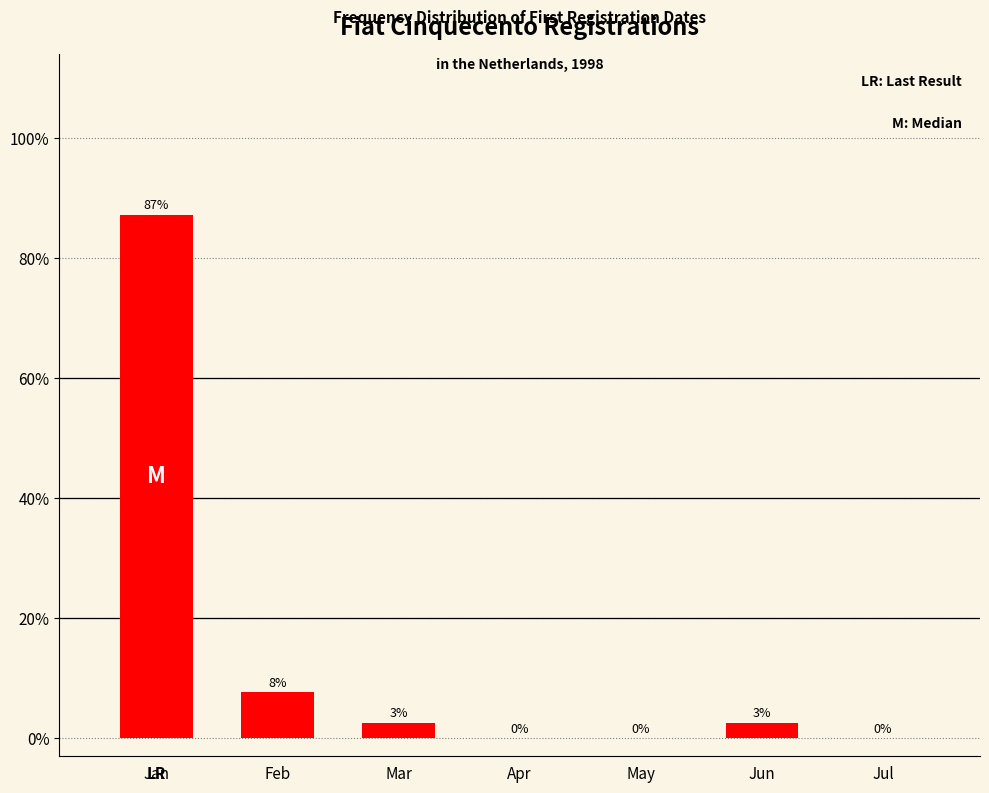

Which has a higher value, Mar or Feb?

Feb